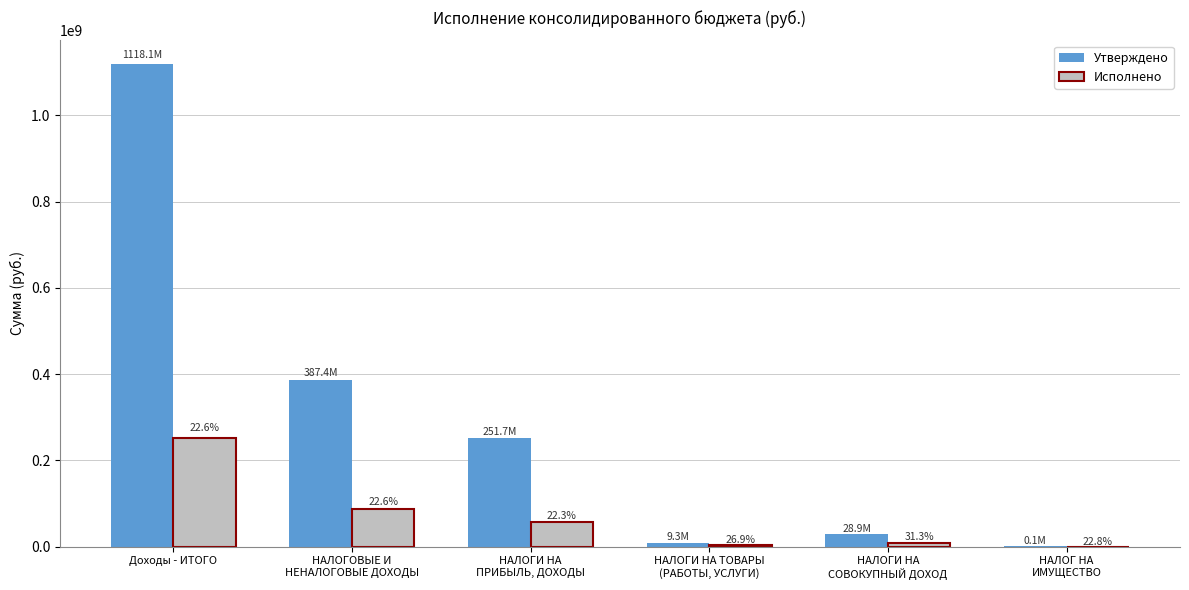

Which category has the highest value in the Утверждено series?

Доходы - ИТОГО